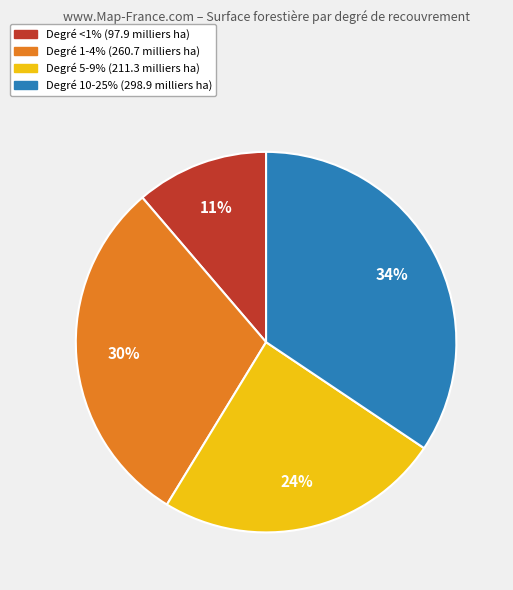

Is there a majority slice in this chart?

No